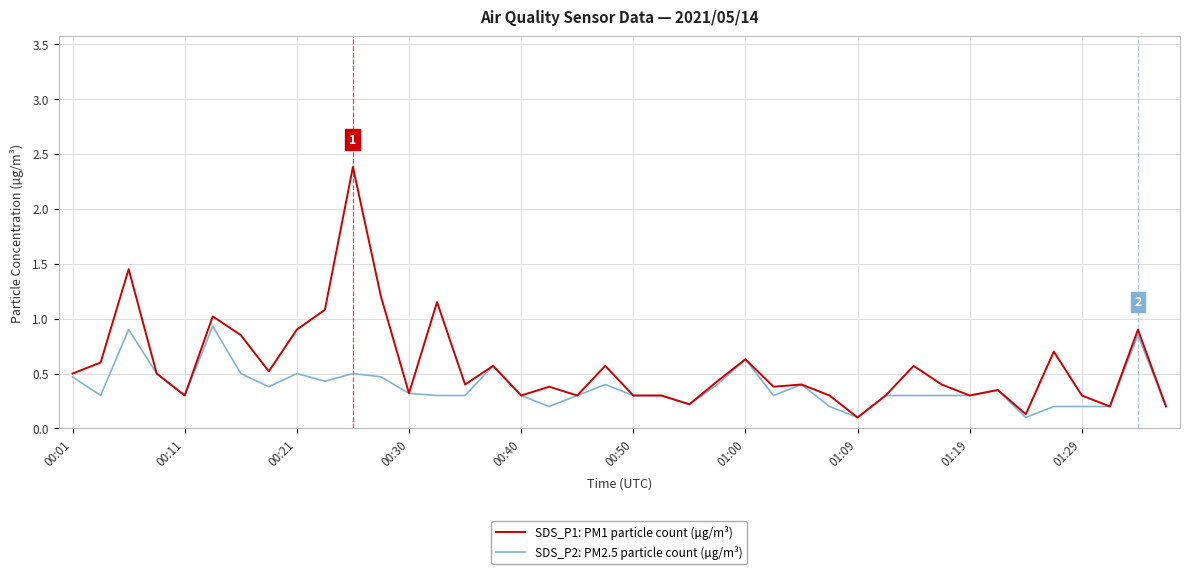

At how many categories does at least one series exceed 1?

6